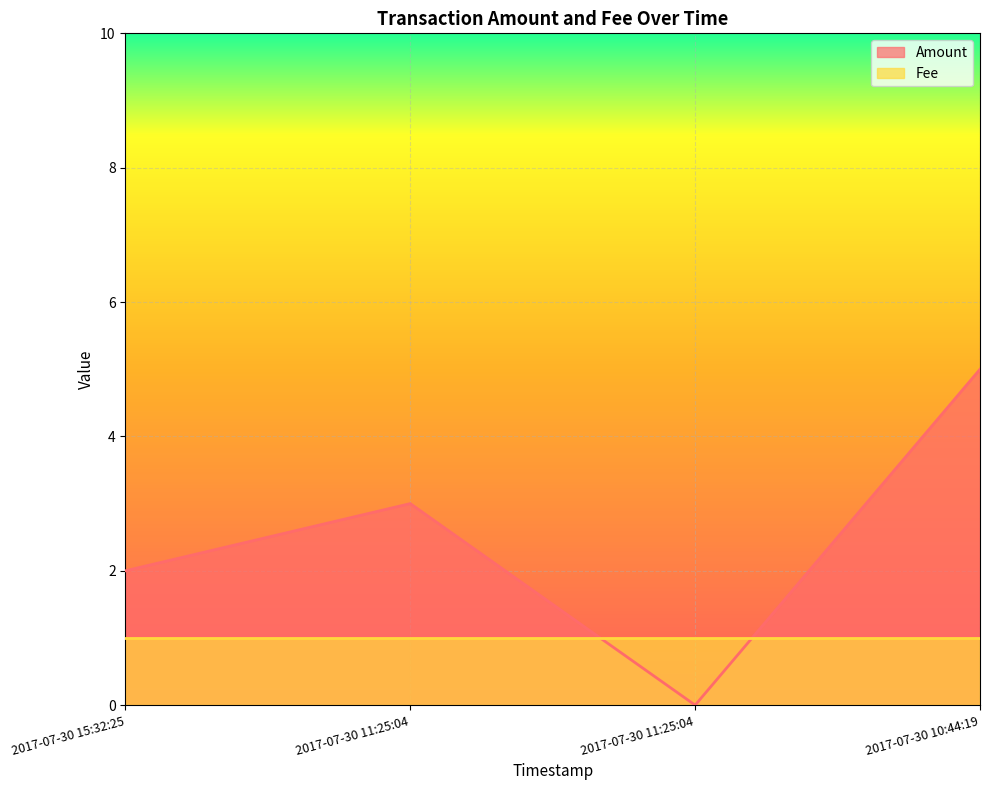

Which category has the lowest value across all series?

2017-07-30 11:25:04